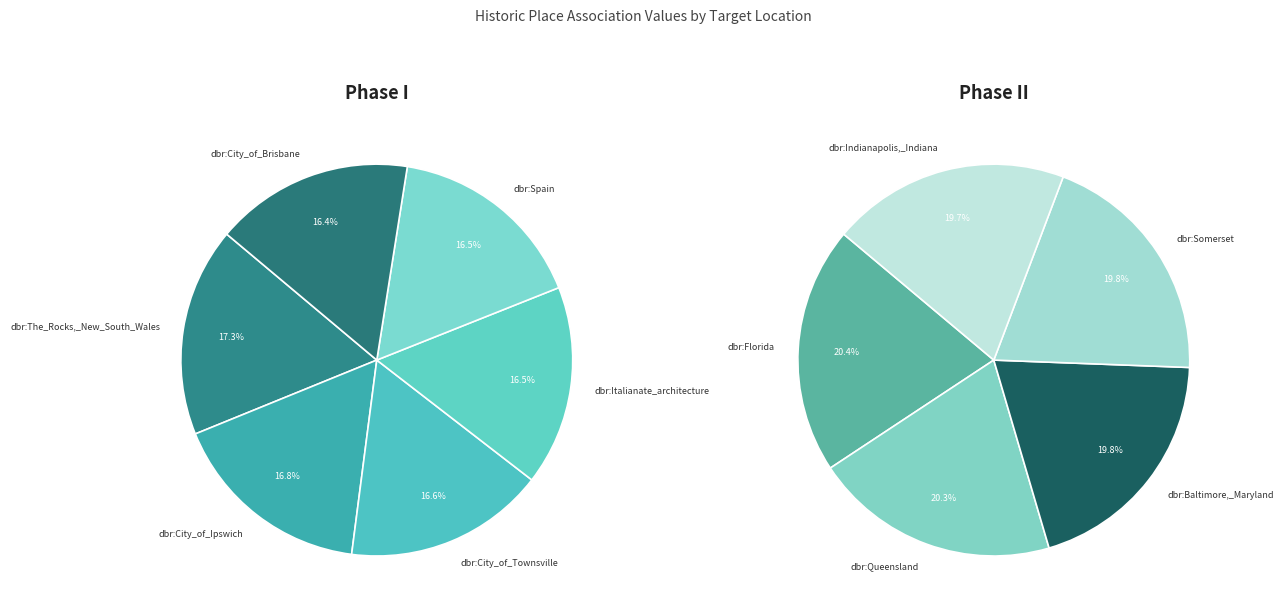

How many segments does this pie chart have?

11